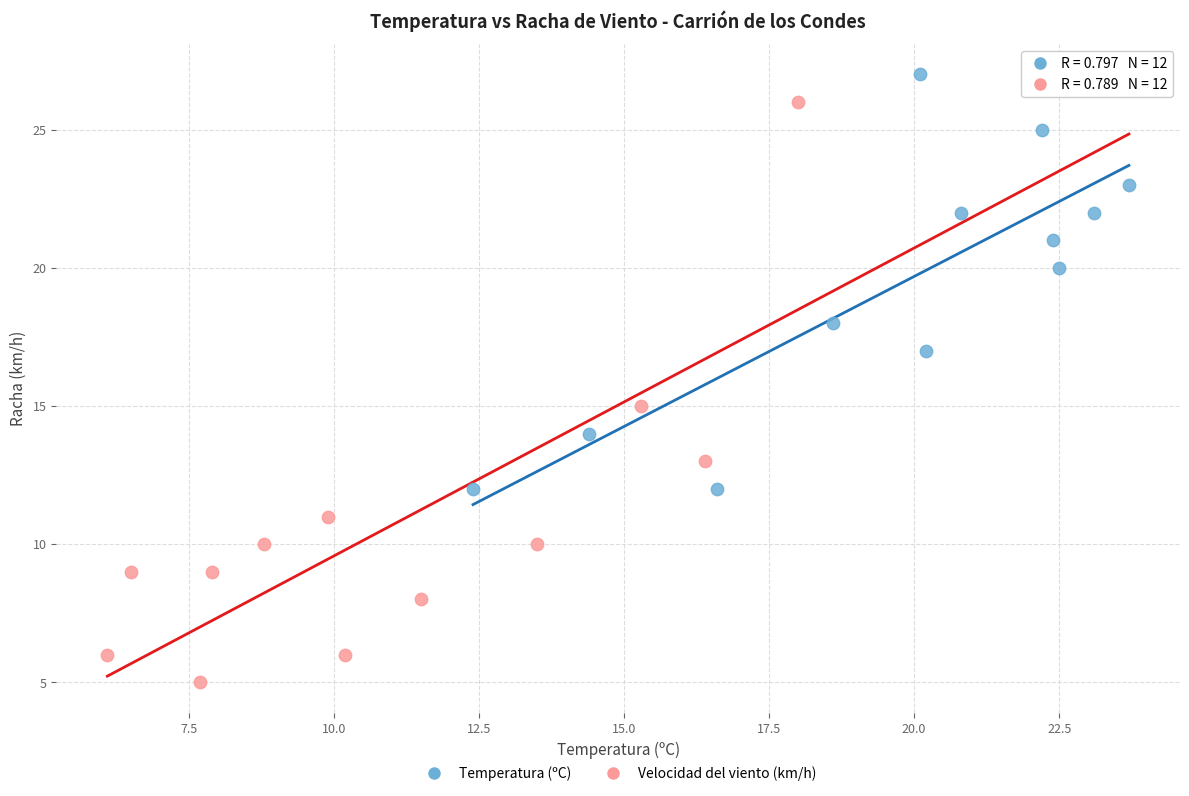

Which series contains the highest Y value?

Temperatura (ºC)